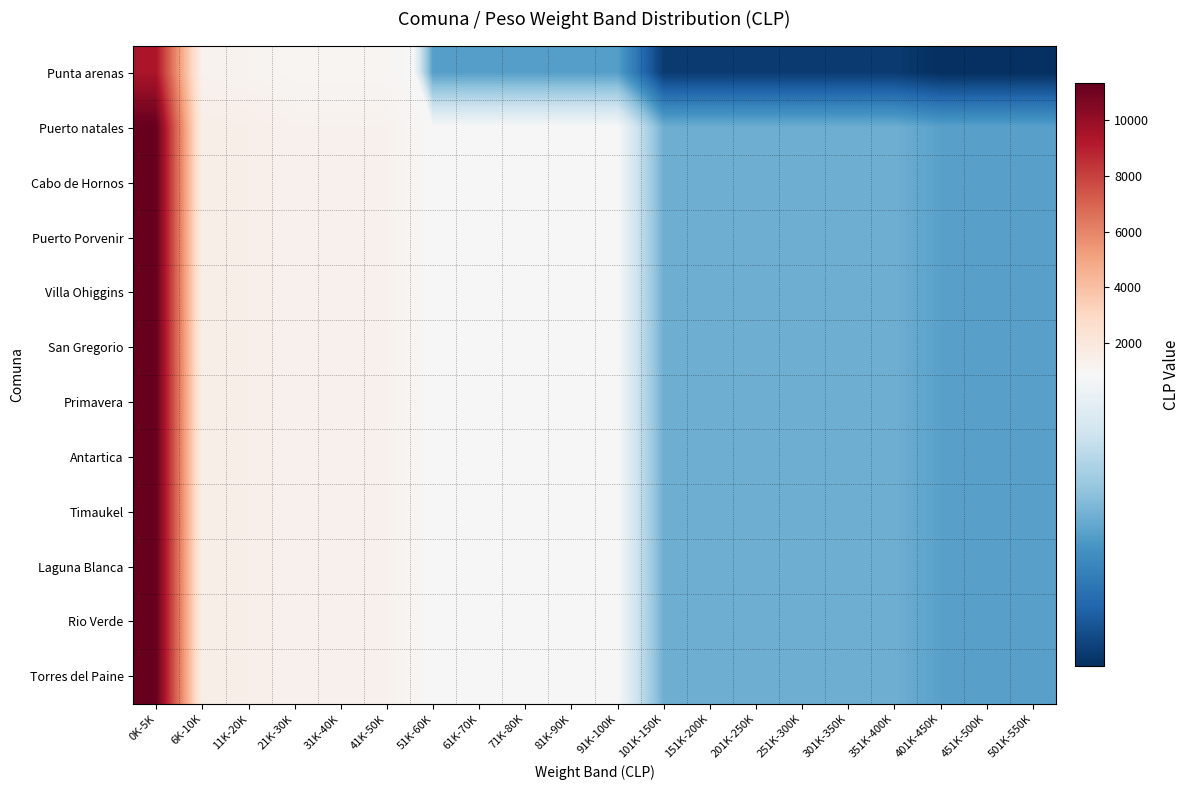

Reading left to right, extract all data points from this chart.

Punta arenas: 0K-5K=9436	6K-10K=1261	11K-20K=1201	21K-30K=1071	31K-40K=1071	41K-50K=1071	51K-60K=725	61K-70K=725	71K-80K=725	81K-90K=725	91K-100K=725	101K-150K=618	151K-200K=618	201K-250K=618	251K-300K=618	301K-350K=618	351K-400K=618	401K-450K=606	451K-500K=606	501K-550K=606
Puerto natales: 0K-5K=11324	6K-10K=1513	11K-20K=1442	21K-30K=1285	31K-40K=1285	41K-50K=1285	51K-60K=871	61K-70K=871	71K-80K=871	81K-90K=871	91K-100K=871	101K-150K=742	151K-200K=742	201K-250K=742	251K-300K=742	301K-350K=742	351K-400K=742	401K-450K=728	451K-500K=728	501K-550K=728
Cabo de Hornos: 0K-5K=11324	6K-10K=1513	11K-20K=1442	21K-30K=1285	31K-40K=1285	41K-50K=1285	51K-60K=871	61K-70K=871	71K-80K=871	81K-90K=871	91K-100K=871	101K-150K=742	151K-200K=742	201K-250K=742	251K-300K=742	301K-350K=742	351K-400K=742	401K-450K=728	451K-500K=728	501K-550K=728
Puerto Porvenir: 0K-5K=11324	6K-10K=1513	11K-20K=1442	21K-30K=1285	31K-40K=1285	41K-50K=1285	51K-60K=871	61K-70K=871	71K-80K=871	81K-90K=871	91K-100K=871	101K-150K=742	151K-200K=742	201K-250K=742	251K-300K=742	301K-350K=742	351K-400K=742	401K-450K=728	451K-500K=728	501K-550K=728
Villa Ohiggins: 0K-5K=11324	6K-10K=1513	11K-20K=1442	21K-30K=1285	31K-40K=1285	41K-50K=1285	51K-60K=871	61K-70K=871	71K-80K=871	81K-90K=871	91K-100K=871	101K-150K=742	151K-200K=742	201K-250K=742	251K-300K=742	301K-350K=742	351K-400K=742	401K-450K=728	451K-500K=728	501K-550K=728
San Gregorio: 0K-5K=11324	6K-10K=1513	11K-20K=1442	21K-30K=1285	31K-40K=1285	41K-50K=1285	51K-60K=871	61K-70K=871	71K-80K=871	81K-90K=871	91K-100K=871	101K-150K=742	151K-200K=742	201K-250K=742	251K-300K=742	301K-350K=742	351K-400K=742	401K-450K=728	451K-500K=728	501K-550K=728
Primavera: 0K-5K=11324	6K-10K=1513	11K-20K=1442	21K-30K=1285	31K-40K=1285	41K-50K=1285	51K-60K=871	61K-70K=871	71K-80K=871	81K-90K=871	91K-100K=871	101K-150K=742	151K-200K=742	201K-250K=742	251K-300K=742	301K-350K=742	351K-400K=742	401K-450K=728	451K-500K=728	501K-550K=728
Antartica: 0K-5K=11324	6K-10K=1513	11K-20K=1442	21K-30K=1285	31K-40K=1285	41K-50K=1285	51K-60K=871	61K-70K=871	71K-80K=871	81K-90K=871	91K-100K=871	101K-150K=742	151K-200K=742	201K-250K=742	251K-300K=742	301K-350K=742	351K-400K=742	401K-450K=728	451K-500K=728	501K-550K=728
Timaukel: 0K-5K=11324	6K-10K=1513	11K-20K=1442	21K-30K=1285	31K-40K=1285	41K-50K=1285	51K-60K=871	61K-70K=871	71K-80K=871	81K-90K=871	91K-100K=871	101K-150K=742	151K-200K=742	201K-250K=742	251K-300K=742	301K-350K=742	351K-400K=742	401K-450K=728	451K-500K=728	501K-550K=728
Laguna Blanca: 0K-5K=11324	6K-10K=1513	11K-20K=1442	21K-30K=1285	31K-40K=1285	41K-50K=1285	51K-60K=871	61K-70K=871	71K-80K=871	81K-90K=871	91K-100K=871	101K-150K=742	151K-200K=742	201K-250K=742	251K-300K=742	301K-350K=742	351K-400K=742	401K-450K=728	451K-500K=728	501K-550K=728
Rio Verde: 0K-5K=11324	6K-10K=1513	11K-20K=1442	21K-30K=1285	31K-40K=1285	41K-50K=1285	51K-60K=871	61K-70K=871	71K-80K=871	81K-90K=871	91K-100K=871	101K-150K=742	151K-200K=742	201K-250K=742	251K-300K=742	301K-350K=742	351K-400K=742	401K-450K=728	451K-500K=728	501K-550K=728
Torres del Paine: 0K-5K=11324	6K-10K=1513	11K-20K=1442	21K-30K=1285	31K-40K=1285	41K-50K=1285	51K-60K=871	61K-70K=871	71K-80K=871	81K-90K=871	91K-100K=871	101K-150K=742	151K-200K=742	201K-250K=742	251K-300K=742	301K-350K=742	351K-400K=742	401K-450K=728	451K-500K=728	501K-550K=728